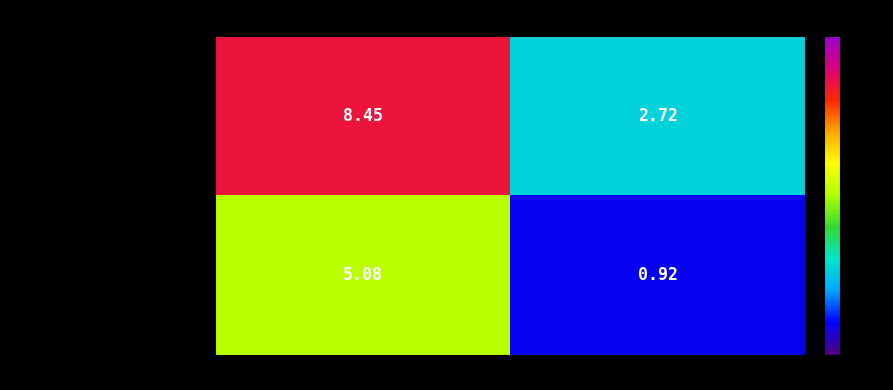

Which label corresponds to the largest value in the chart?

IF